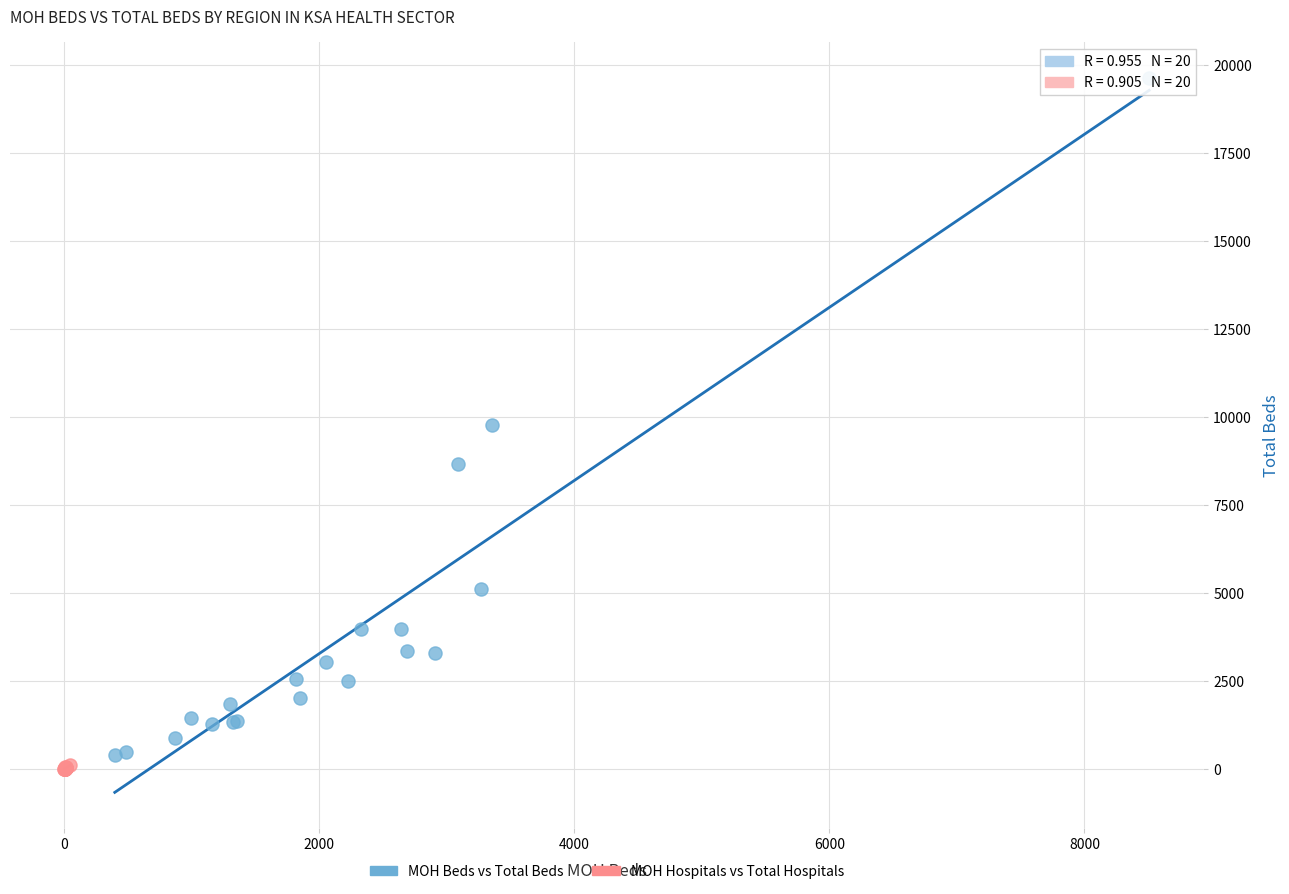

What are all the series names shown in the legend?

MOH Beds vs Total Beds, MOH Hospitals vs Total Hospitals